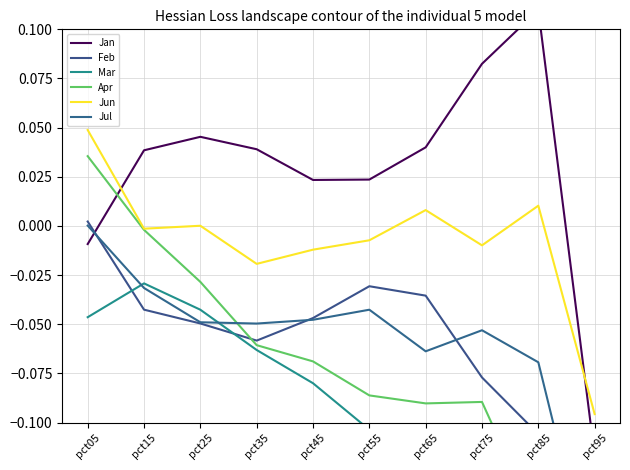

In Jan, how many points are lower than both neighbors (excluding endpoints)?

1